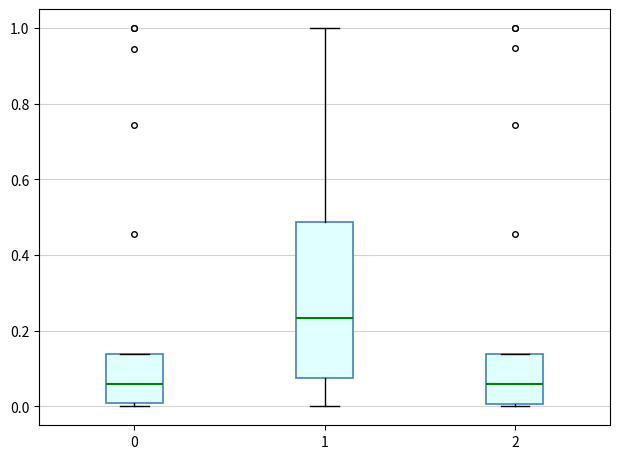

Reading left to right, transcribe this box plot: for each box, give where its median line is, the range the box spans, and where its two whiskers end, as read against the y-axis. The values are not printed on the chart, so give them approximately, as read against the axis.

0: median 0.06, box 0.00 to 0.14, whiskers 0.00 (just below the box's lower edge) to 0.14
1: median 0.24, box 0.08 to 0.48, whiskers 0.00 to 1.00
2: median 0.06, box 0.00 to 0.14, whiskers 0.00 (just below the box's lower edge) to 0.14